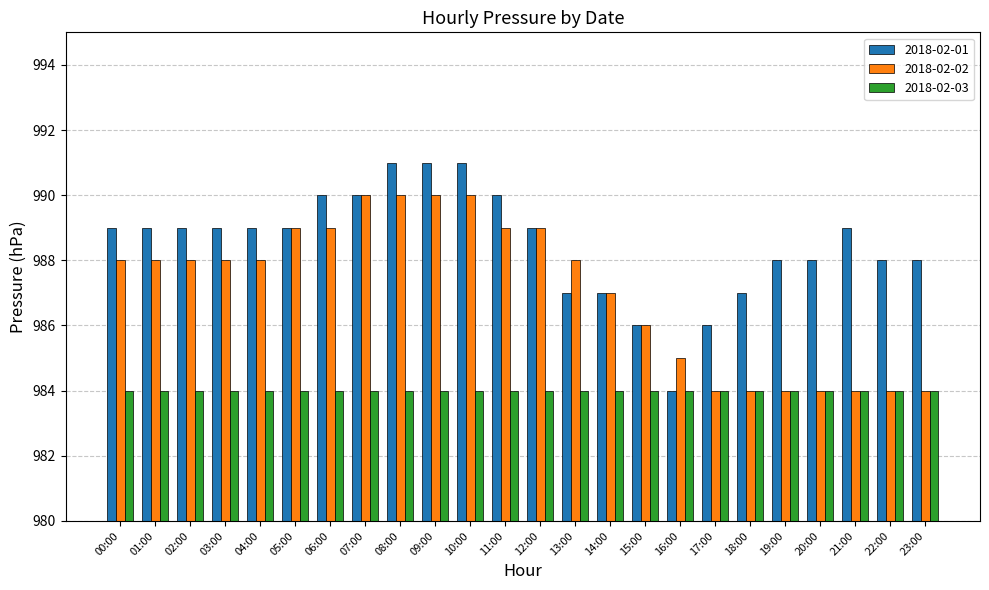

How many data points does each series have?

24